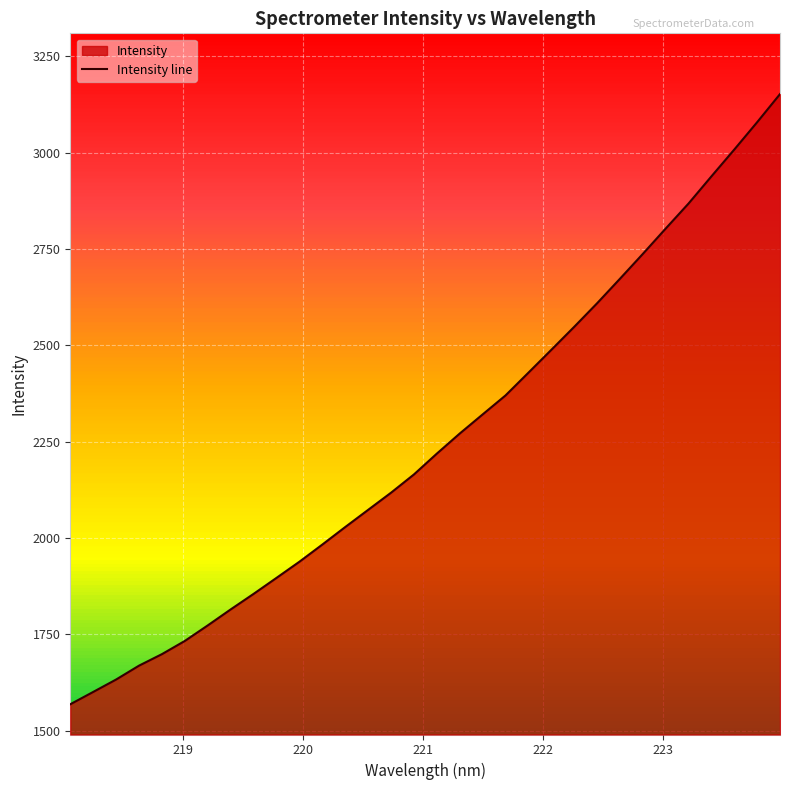

How many categories are shown in the chart?

32